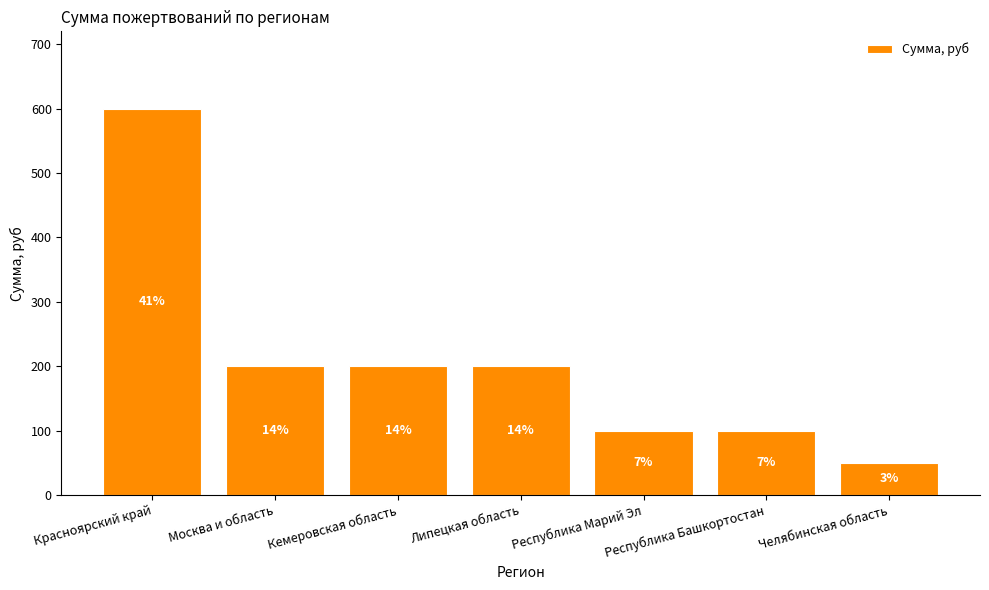

Which label corresponds to the smallest value in the chart?

Челябинская область